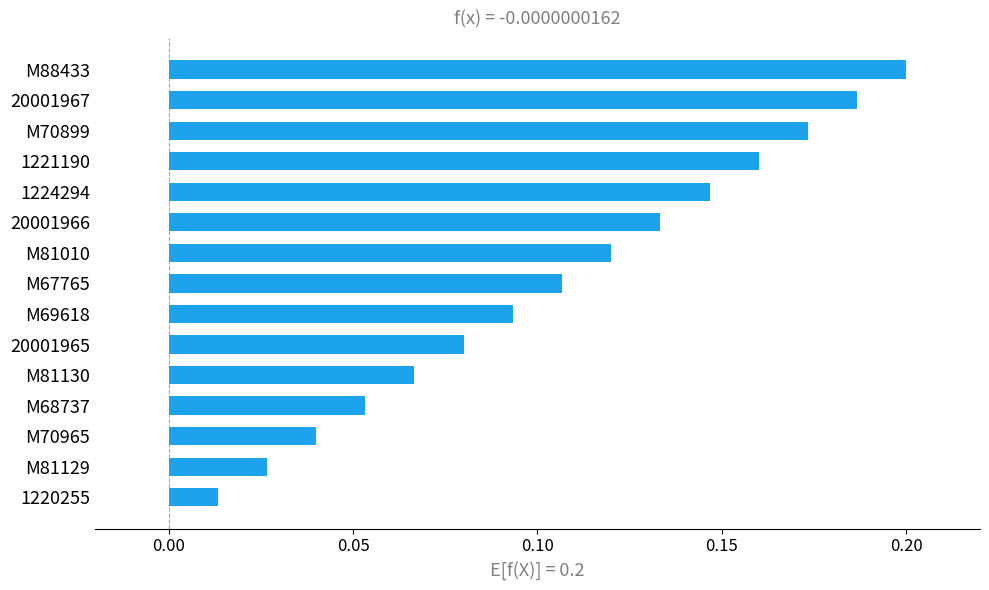

What is the change in value from 1220255 to M81130?

+0.1